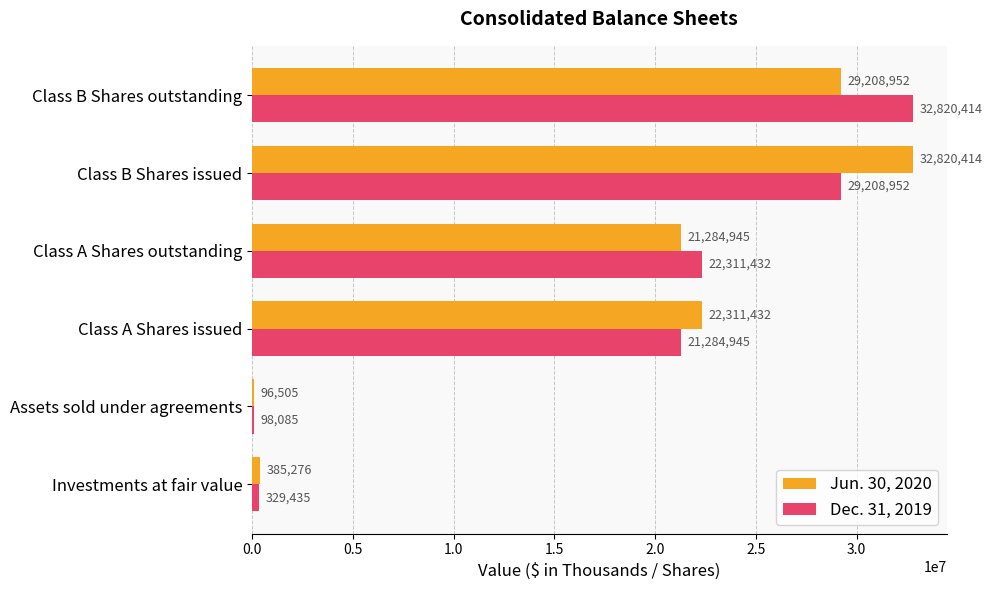

The Jun. 30, 2020 series shows 49855614 at Class B Shares outstanding. True or false?

False